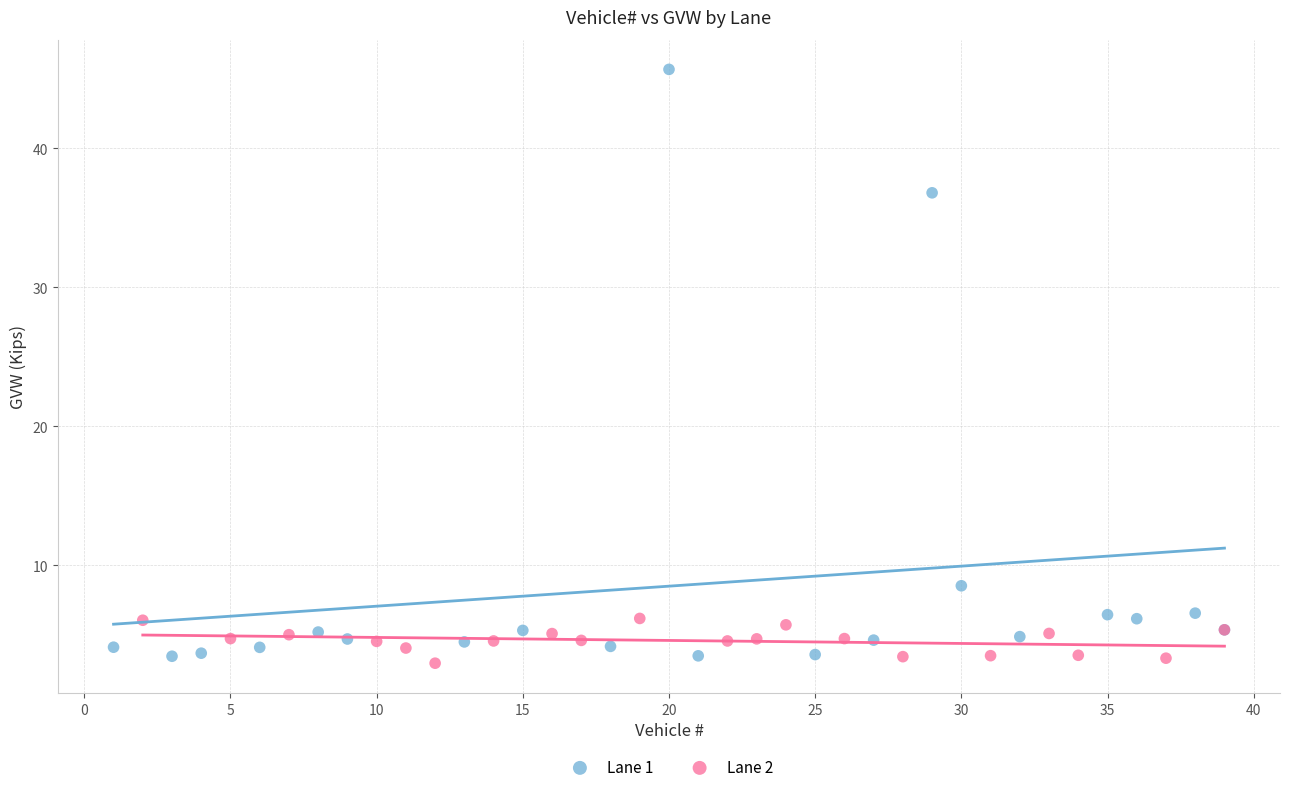

Which series reaches the maximum Y coordinate?

Lane 1